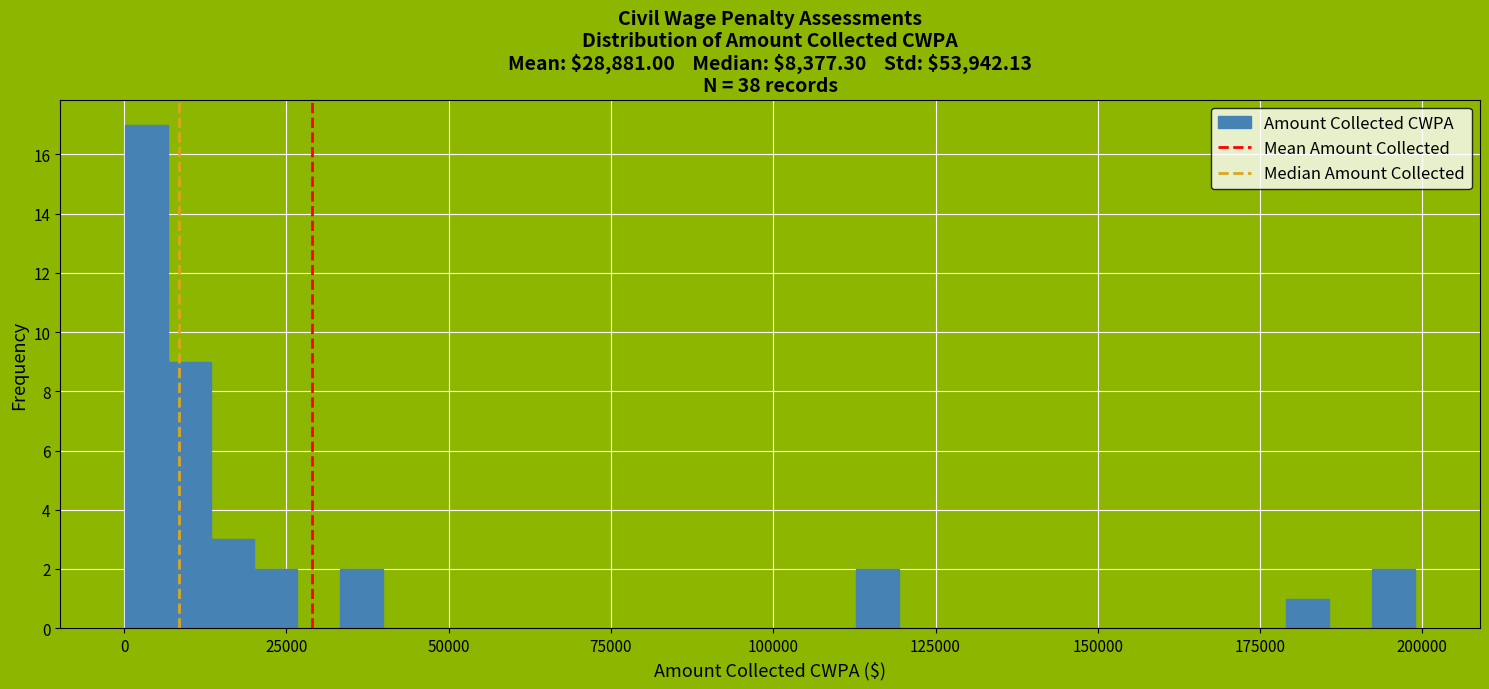

Read against the x-axis, roughly where is the centre of the tallest bar?

5000